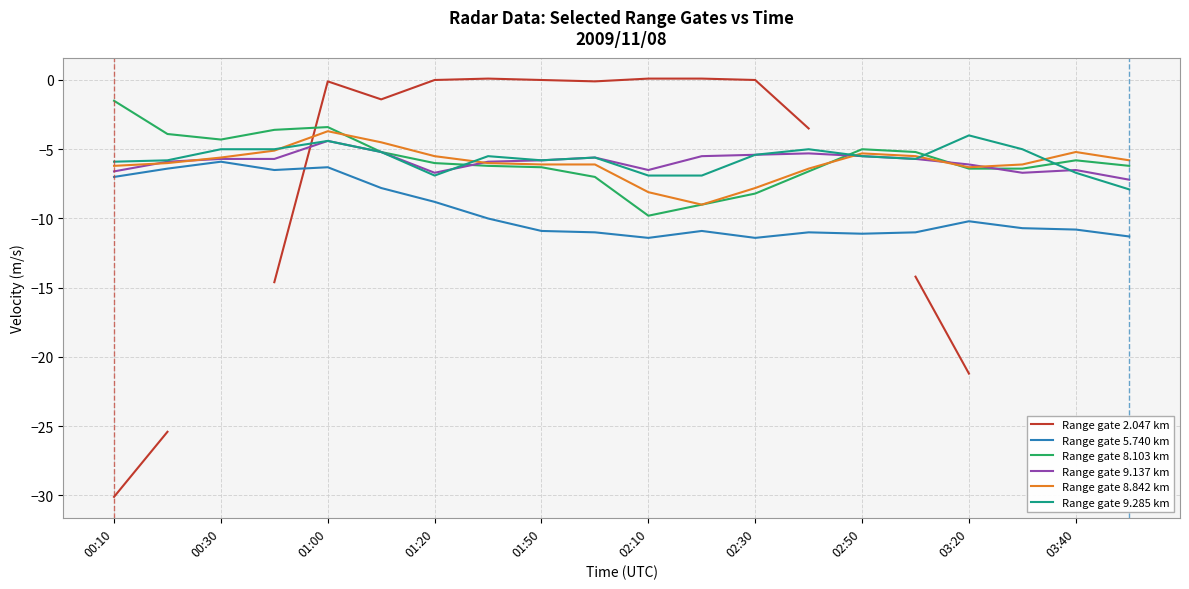

The value of Range gate 5.740 km at 01:00 is -10.1. True or false?

False